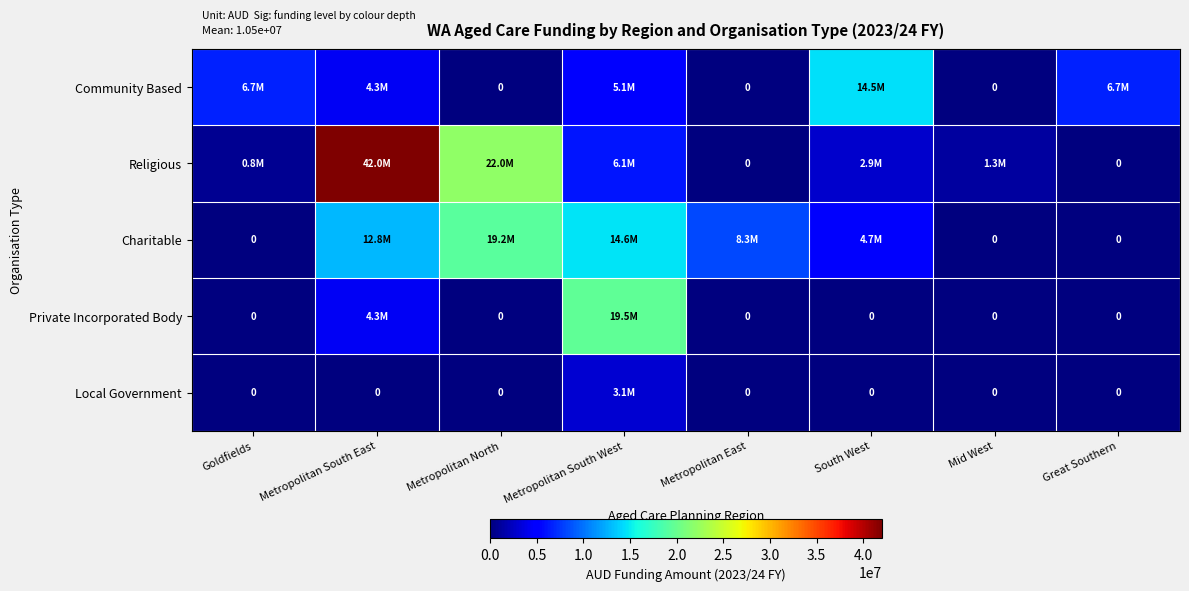

What is the total value across all series at Metropolitan South East?

63408775.3